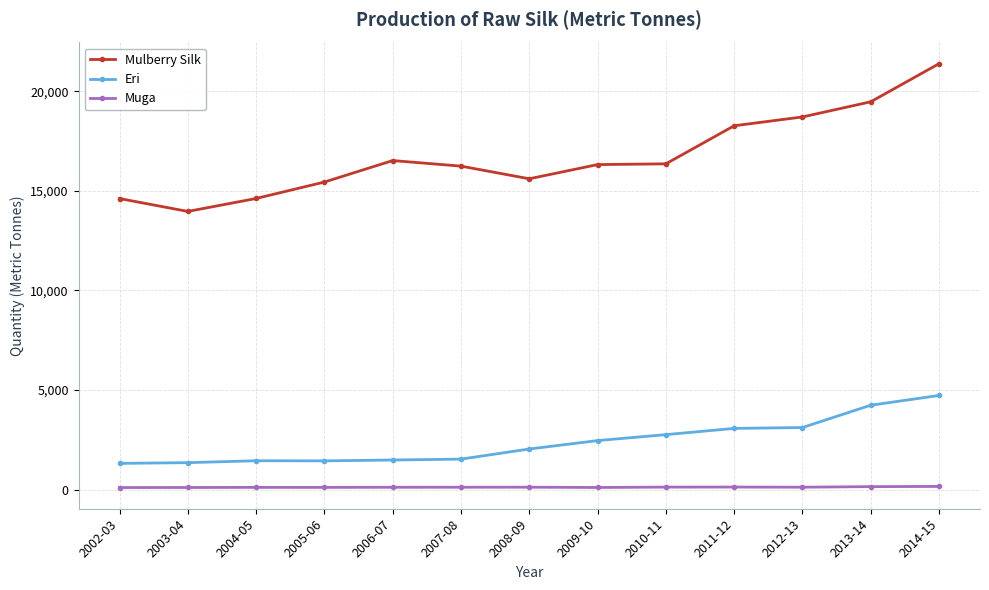

List the series in order of their peak value, highest first.

Mulberry Silk, Eri, Muga